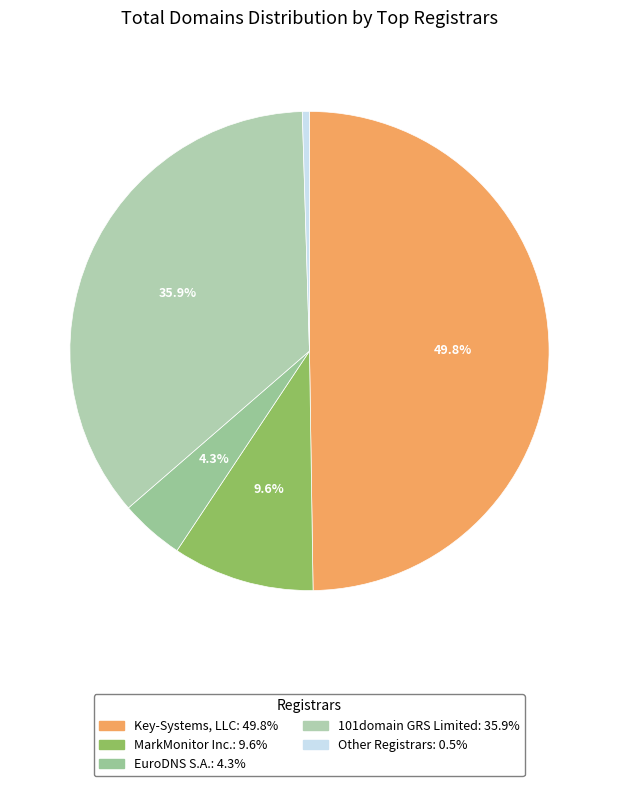

Which category has the biggest portion of the pie?

Key-Systems, LLC